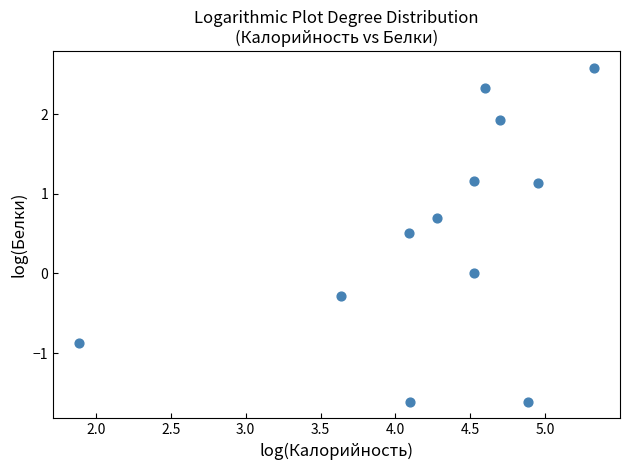

What is the range of Y values (max minus min)?

4.2